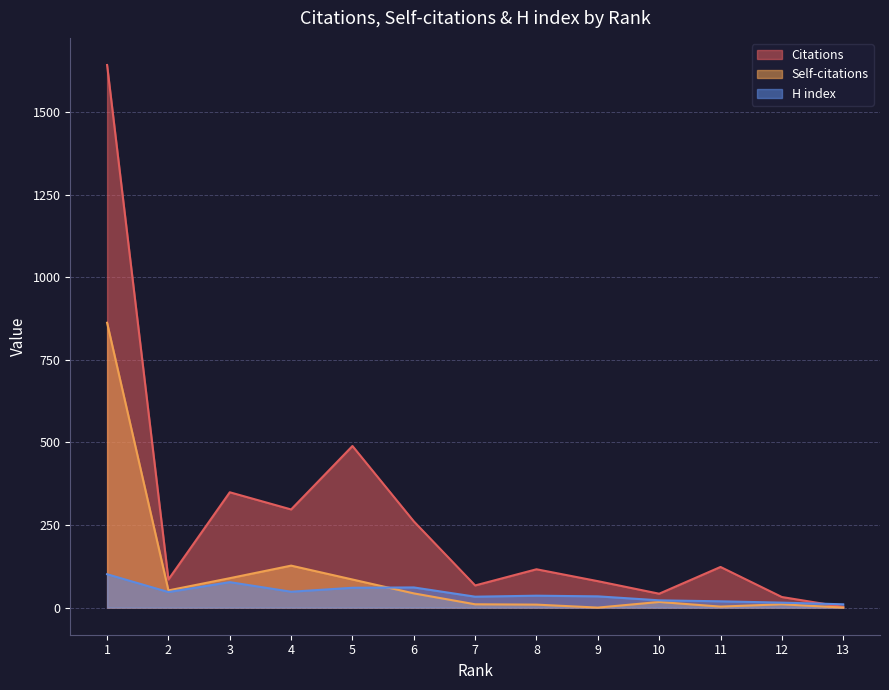

List the labels in order of Self-citations value, smallest first.

9, 13, 11, 8, 7, 12, 10, 6, 2, 5, 3, 4, 1